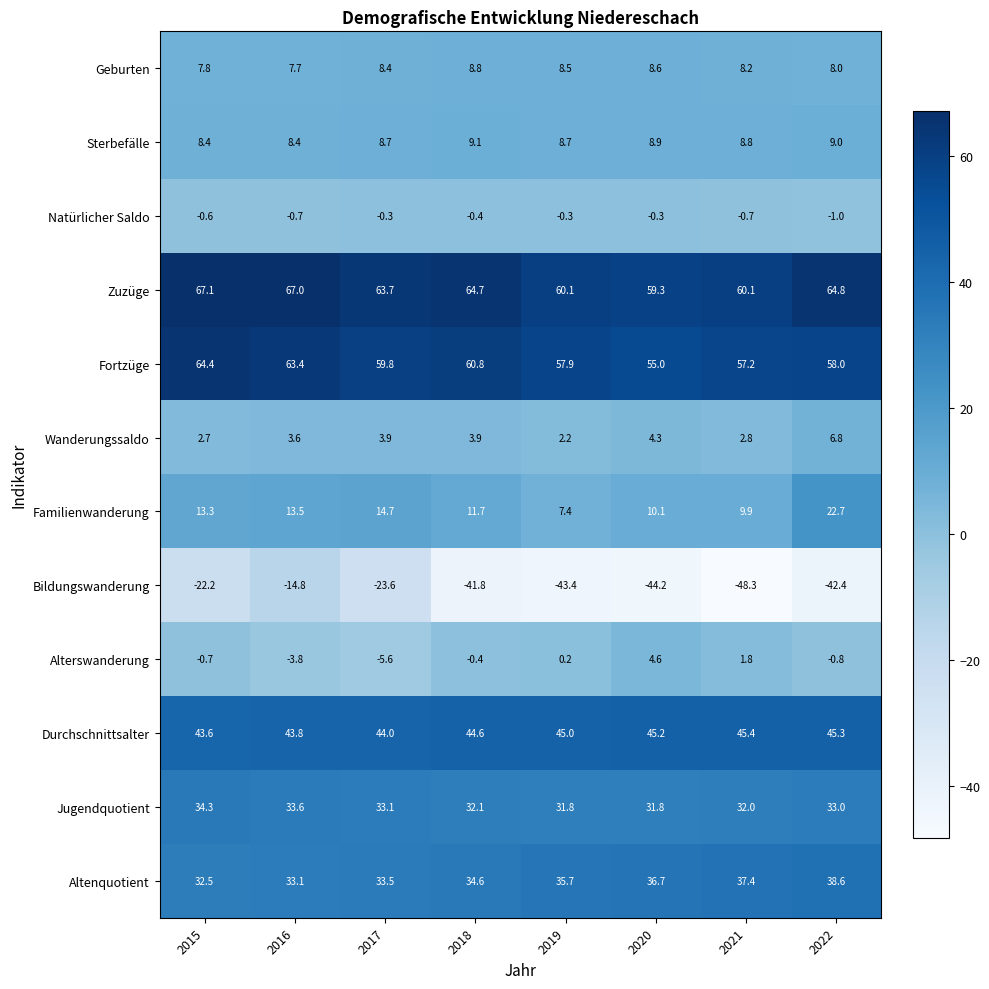

At which label is Jugendquotient closest to 33?

2022